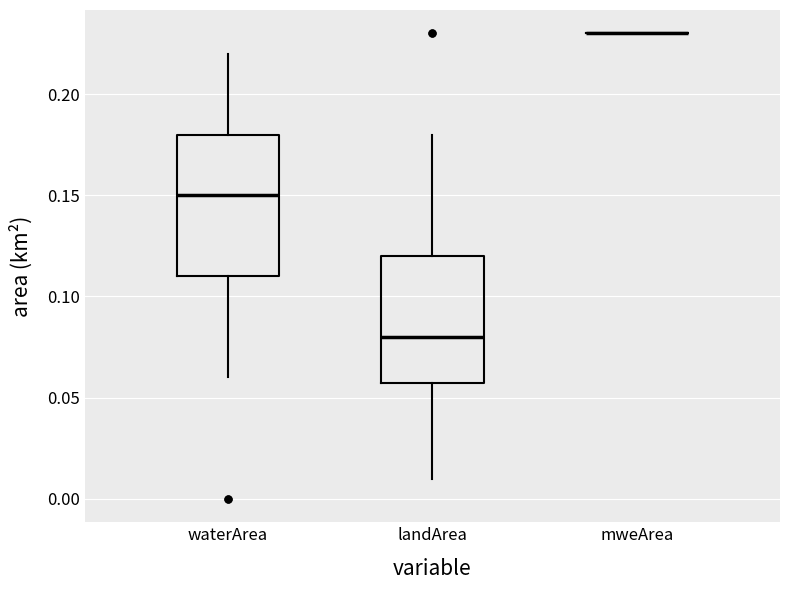

Reading left to right, transcribe this box plot: for each box, give where its median line is, the range the box spans, and where its two whiskers end, as read against the y-axis. The values are not printed on the chart, so give them approximately, as read against the axis.

waterArea: median 0.15, box 0.11 to 0.18, whiskers 0.06 to 0.22
landArea: median 0.08, box 0.06 to 0.12, whiskers 0.01 to 0.18
mweArea: box collapsed to a line at 0.23, whiskers 0.23 to 0.23